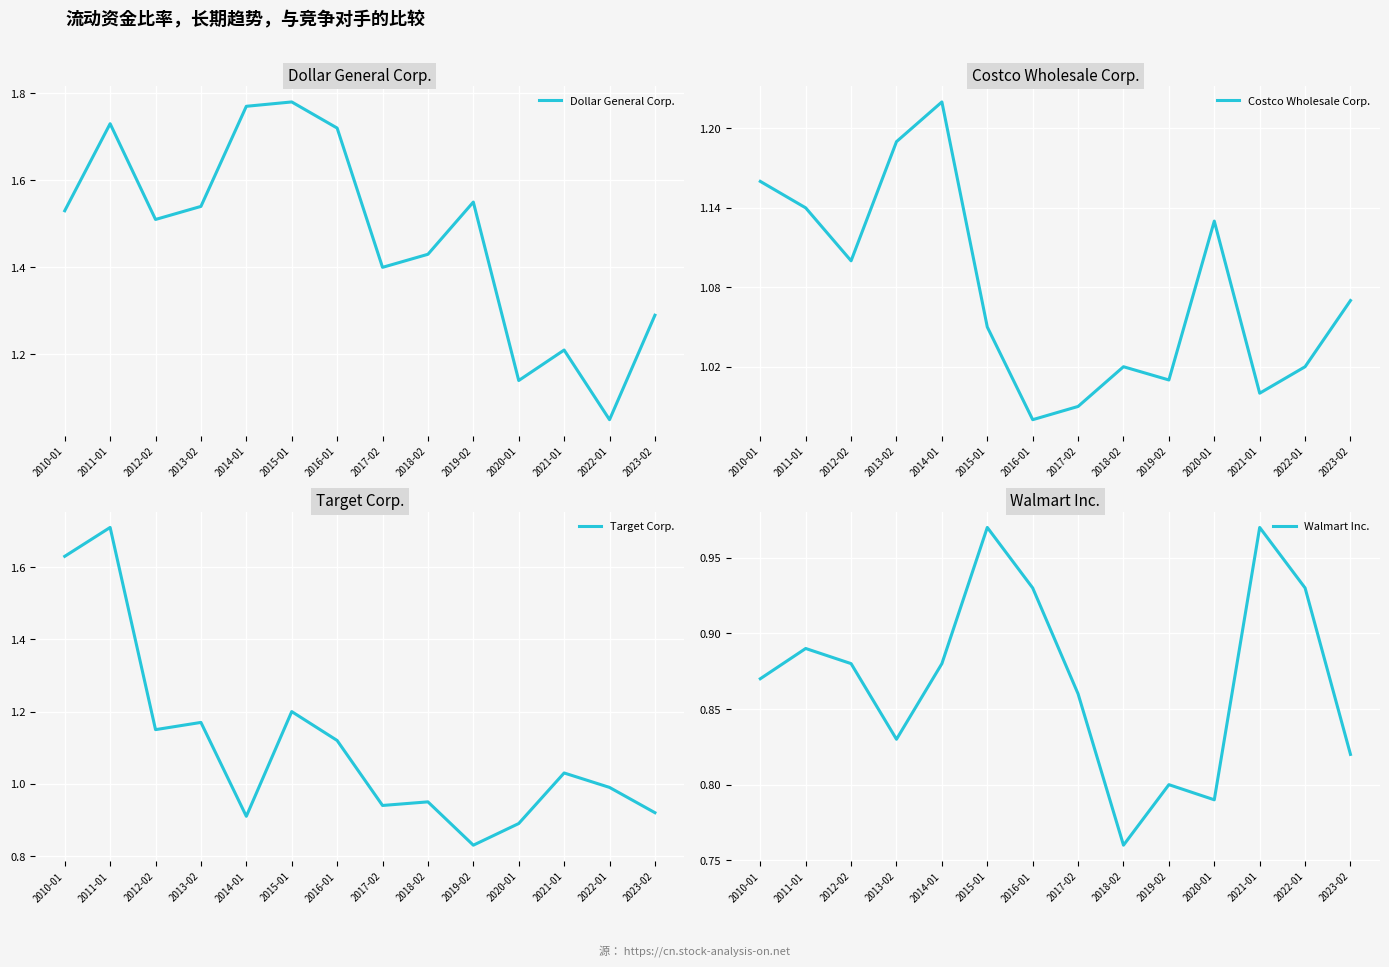

At which category does Costco Wholesale Corp. reach its first local valley?

2012-02